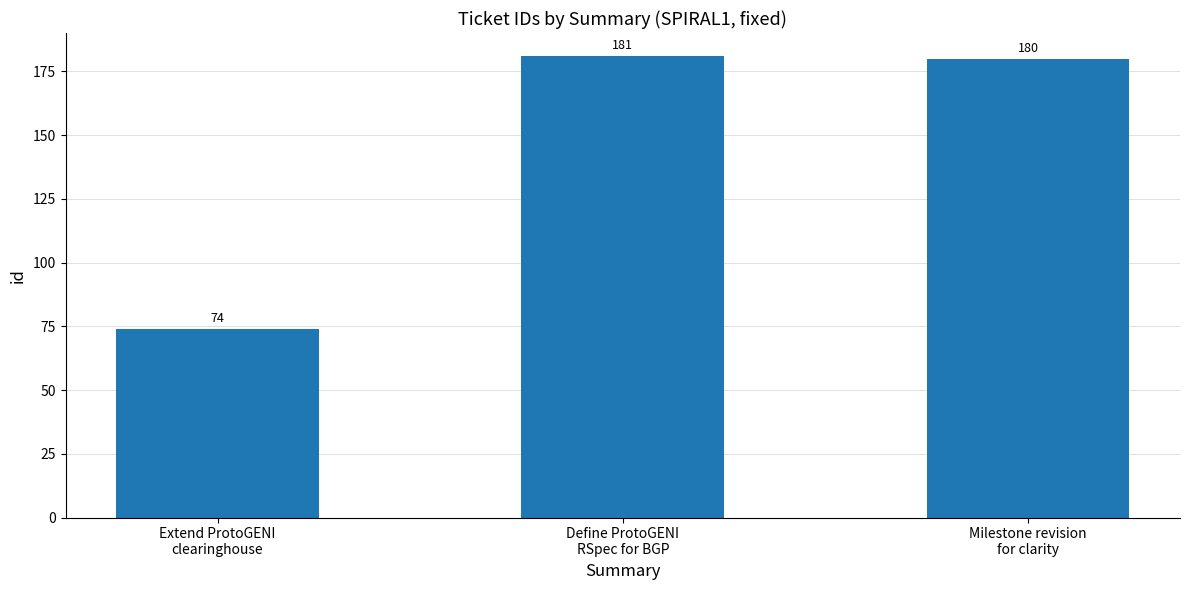

List the labels in order of value, largest first.

Define ProtoGENI
RSpec for BGP, Milestone revision
for clarity, Extend ProtoGENI
clearinghouse